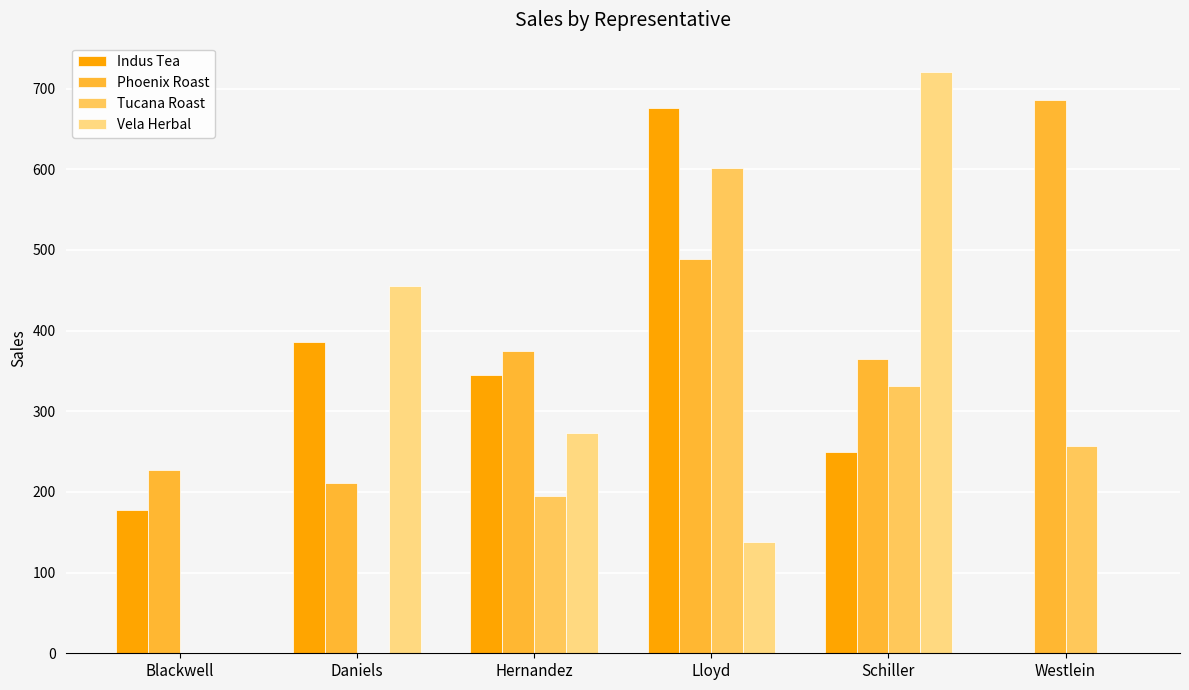

The Vela Herbal series shows 1150.0 at Schiller. True or false?

False